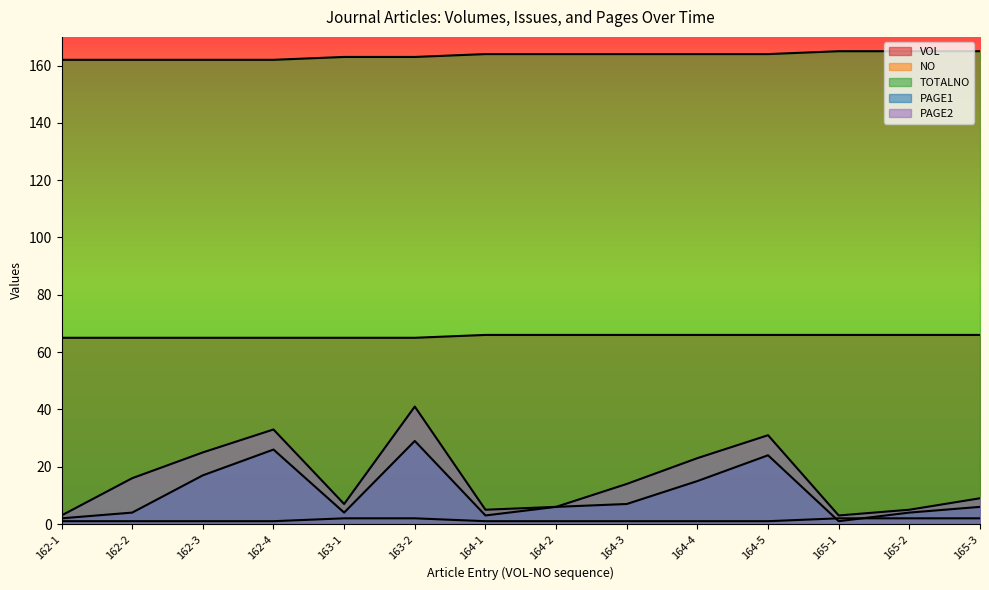

How many categories are shown in the chart?

14